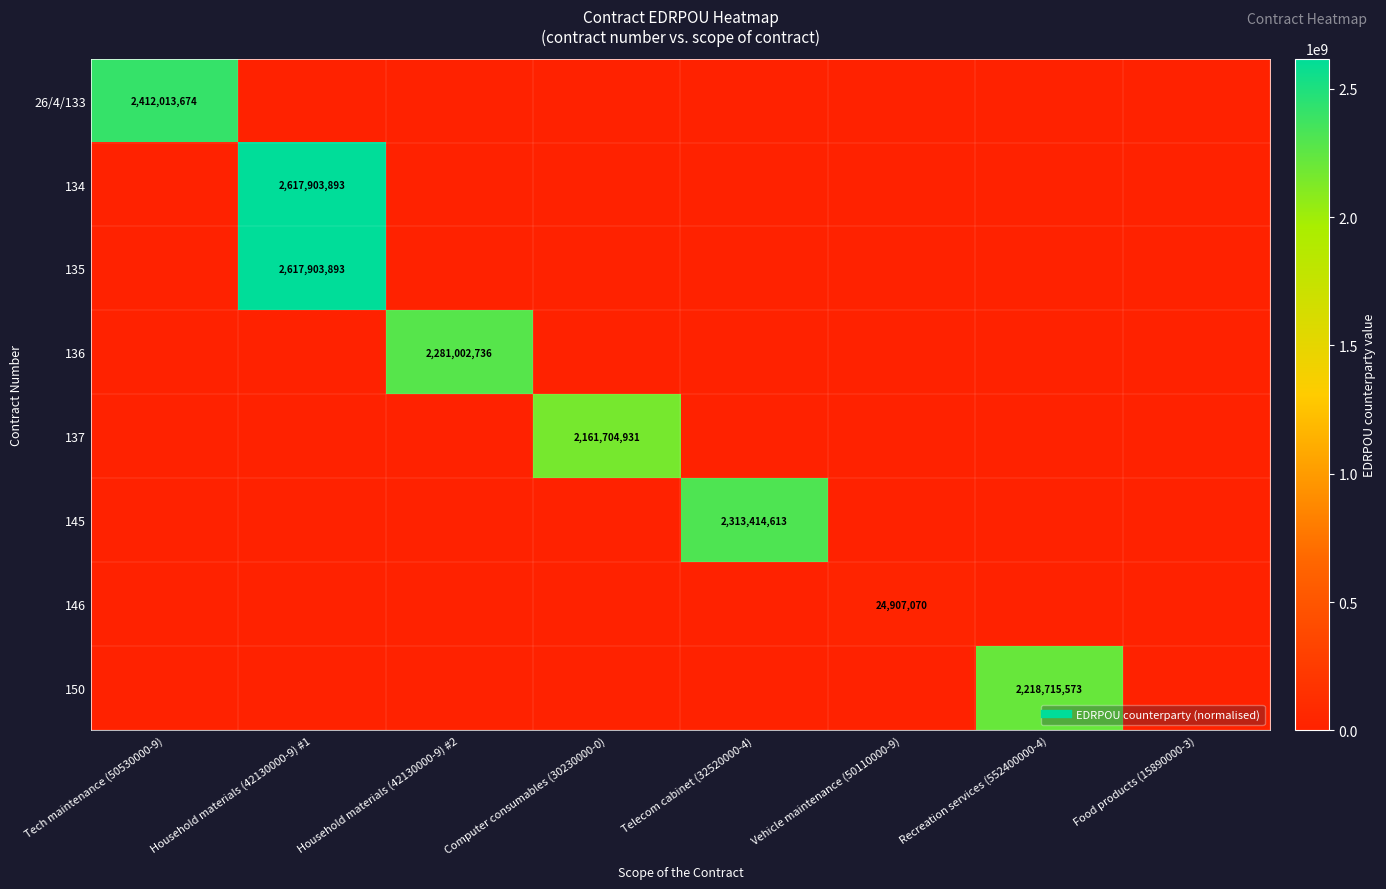

Which series has the largest range (max minus min)?

134